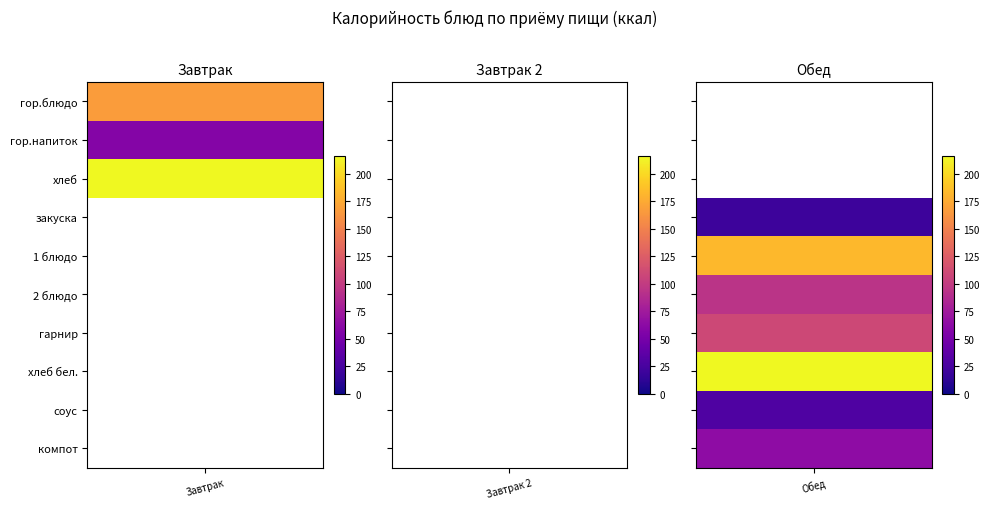

What is the total value across all series at 2 блюдо?

94